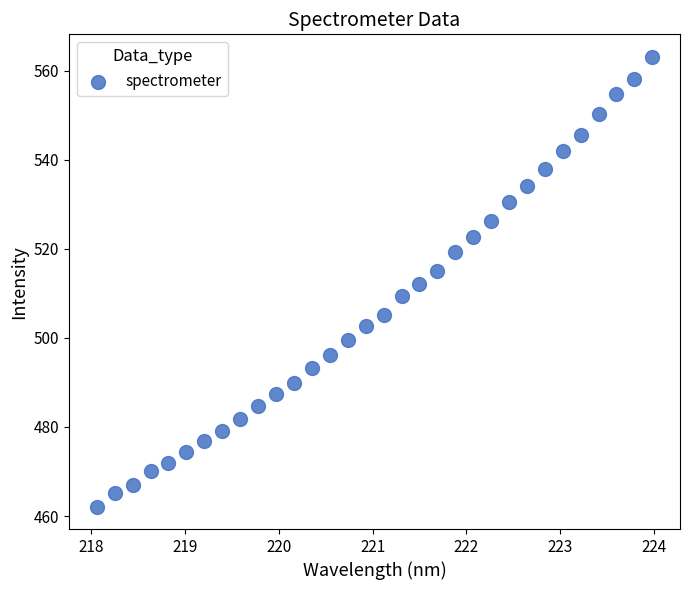

What is the range of X values (max minus min)?

5.9